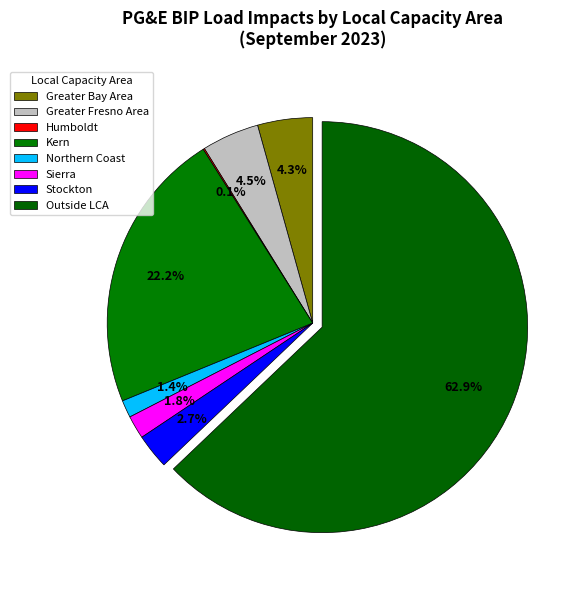

Which slice is the largest?

Outside LCA